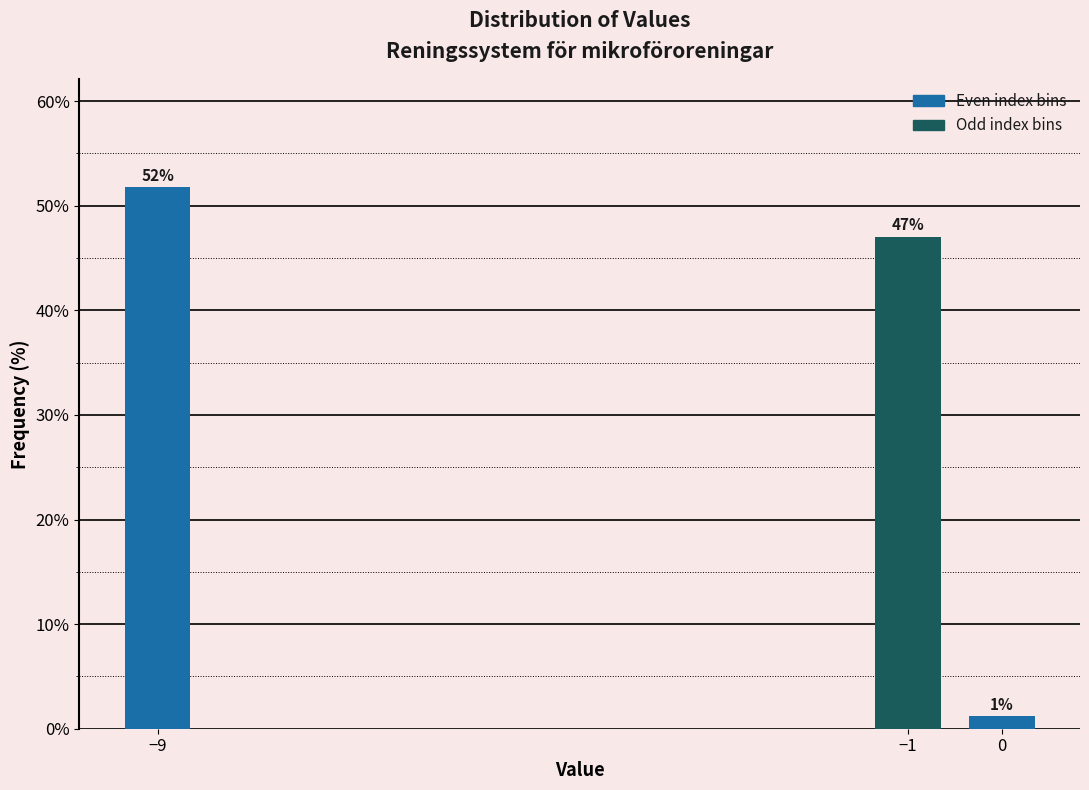

Which label corresponds to the largest value in the chart?

−9